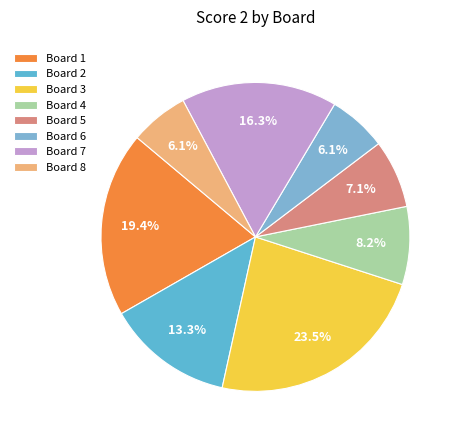

To the nearest percent, what is the average slice percentage?

12%